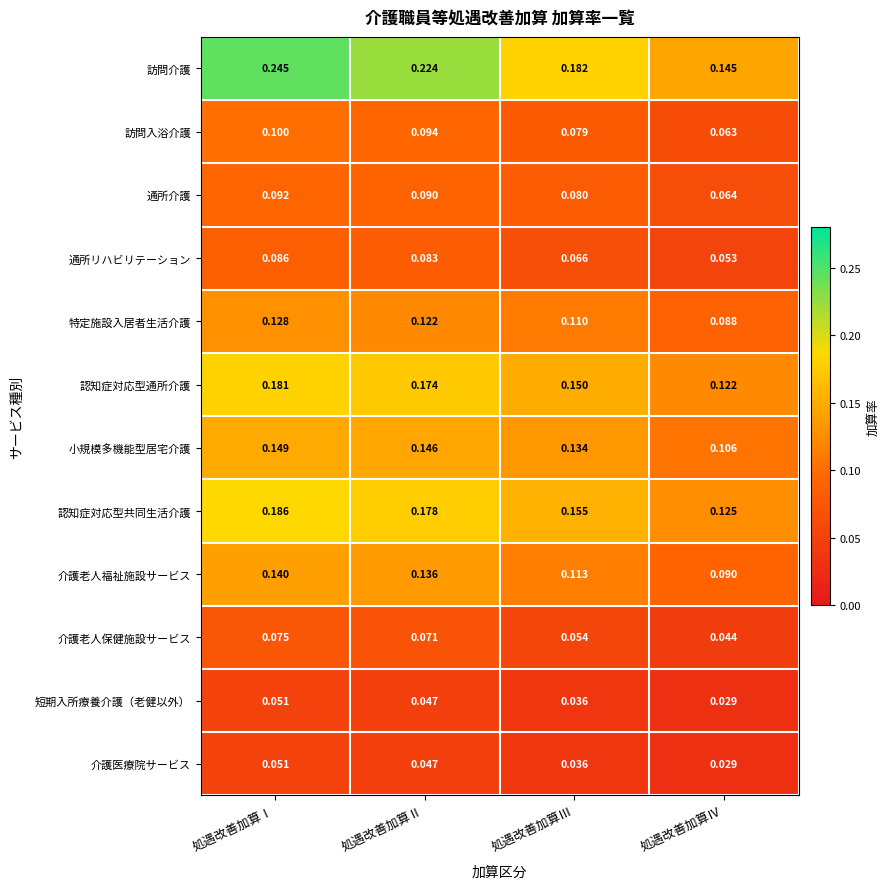

Where is 認知症対応型通所介護 nearest to the value 0?

処遇改善加算Ⅳ